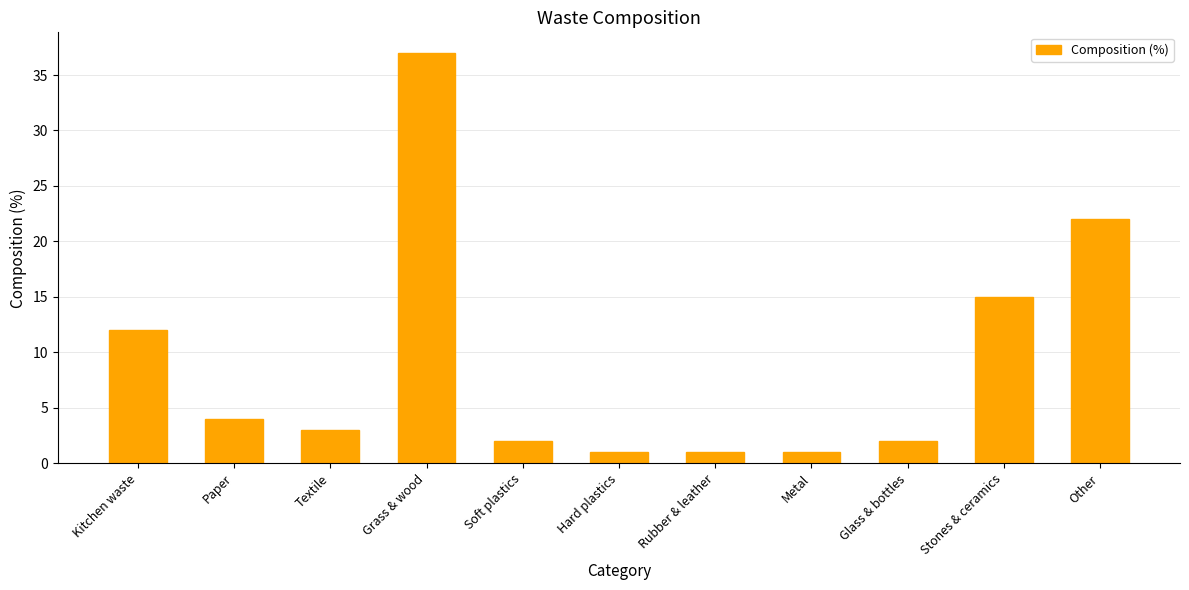

Where is the data nearest to the value 19?

Other